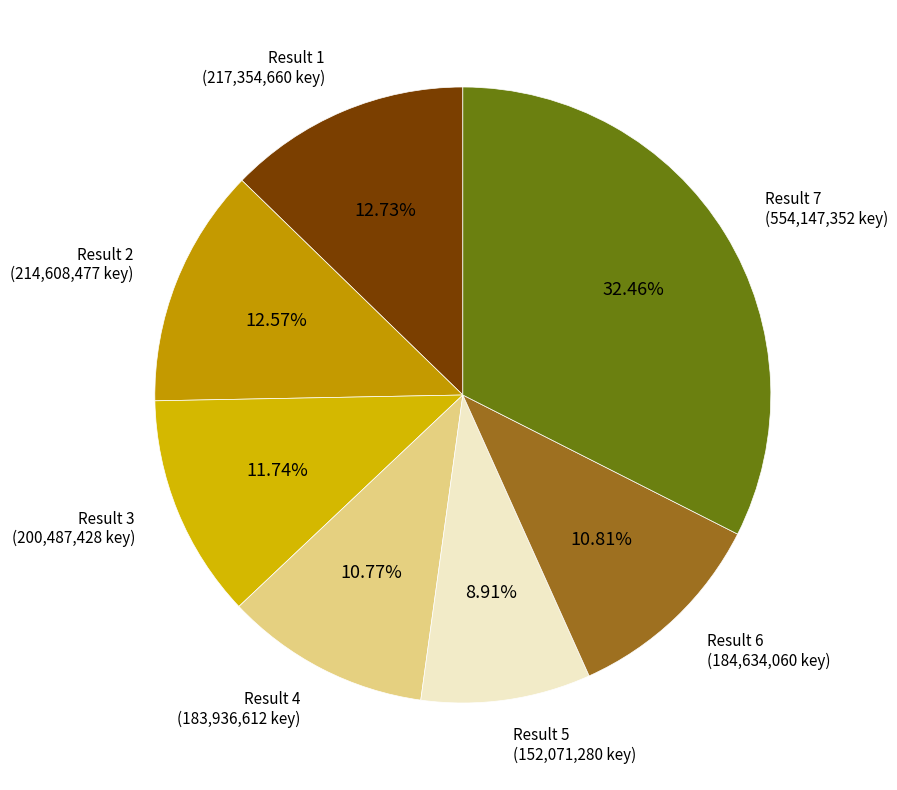

Count the number of slices in the pie.

7